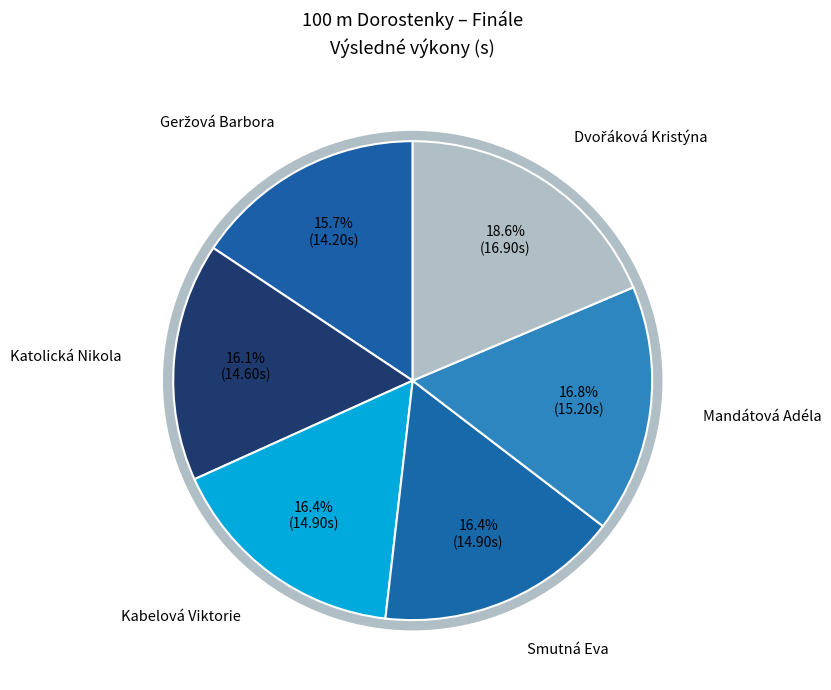

Count the number of slices in the pie.

6